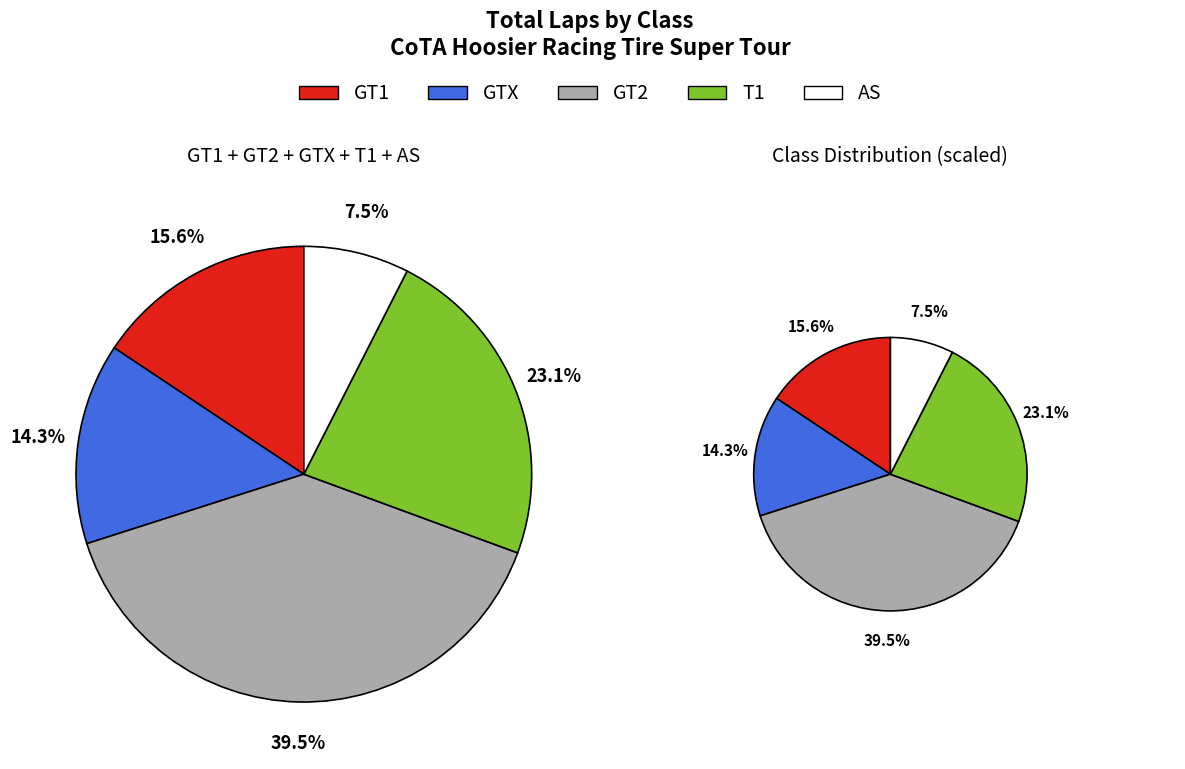

To the nearest percent, what is the average slice percentage?

20%